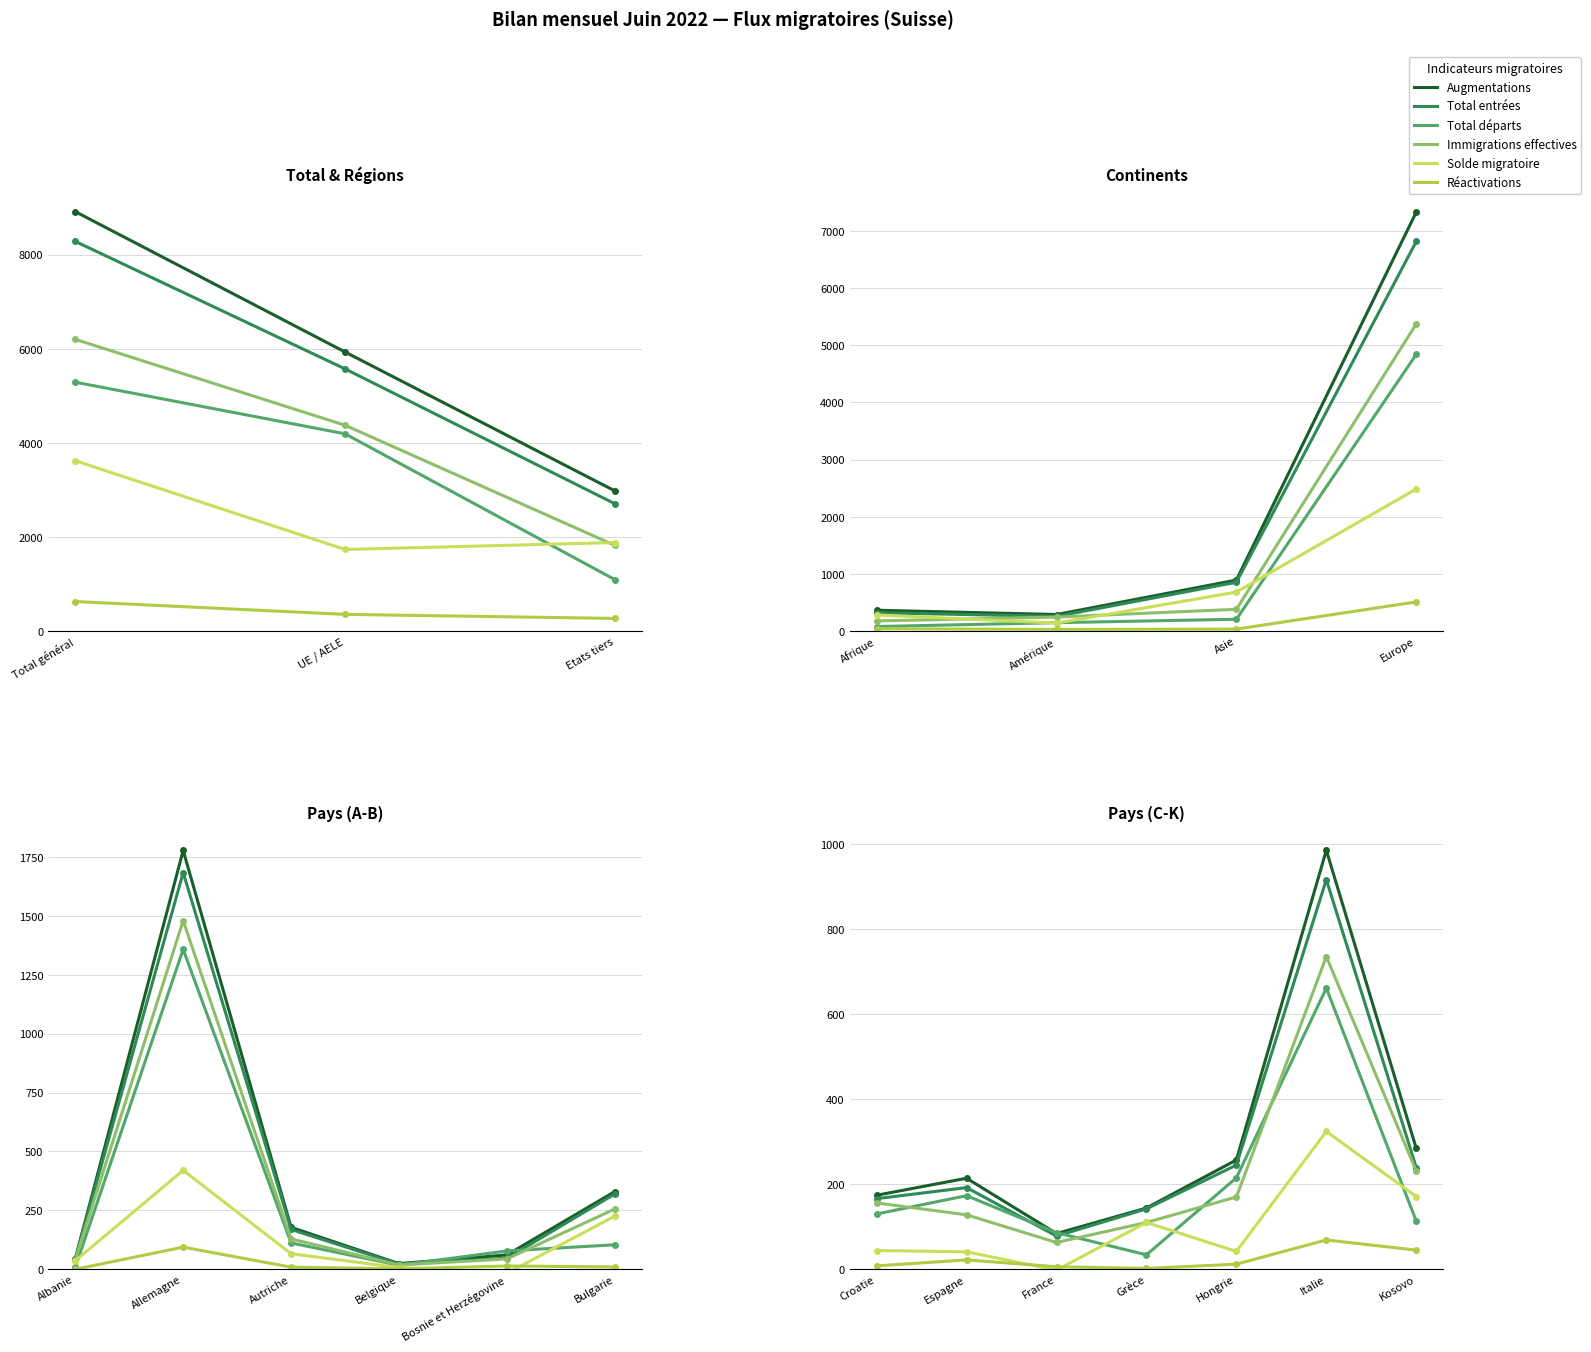

Where is the first local minimum for Total départs?

Grèce